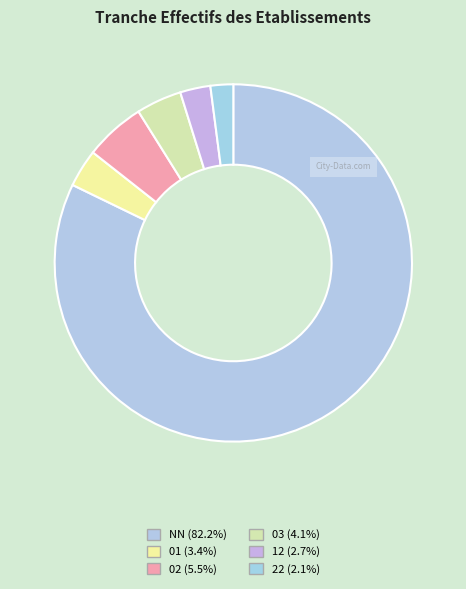

How many slices are in this pie chart?

6